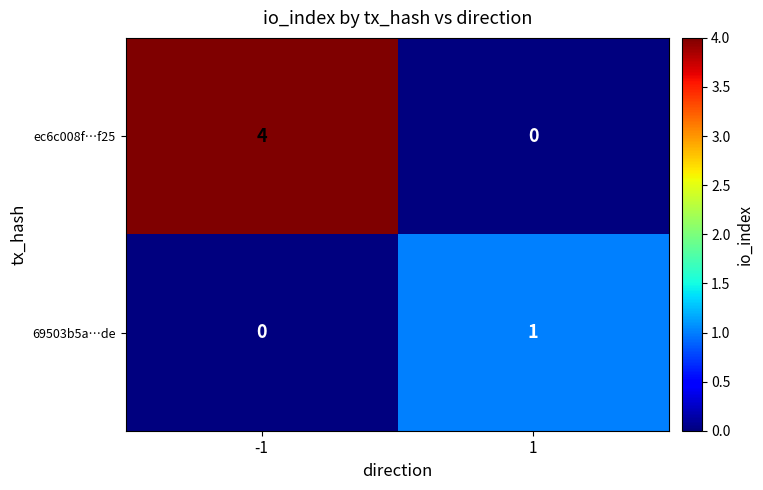

Reading left to right, transcribe all the data shown in this chart.

ec6c008f…f25: -1=4	1=0
69503b5a…de: -1=0	1=1